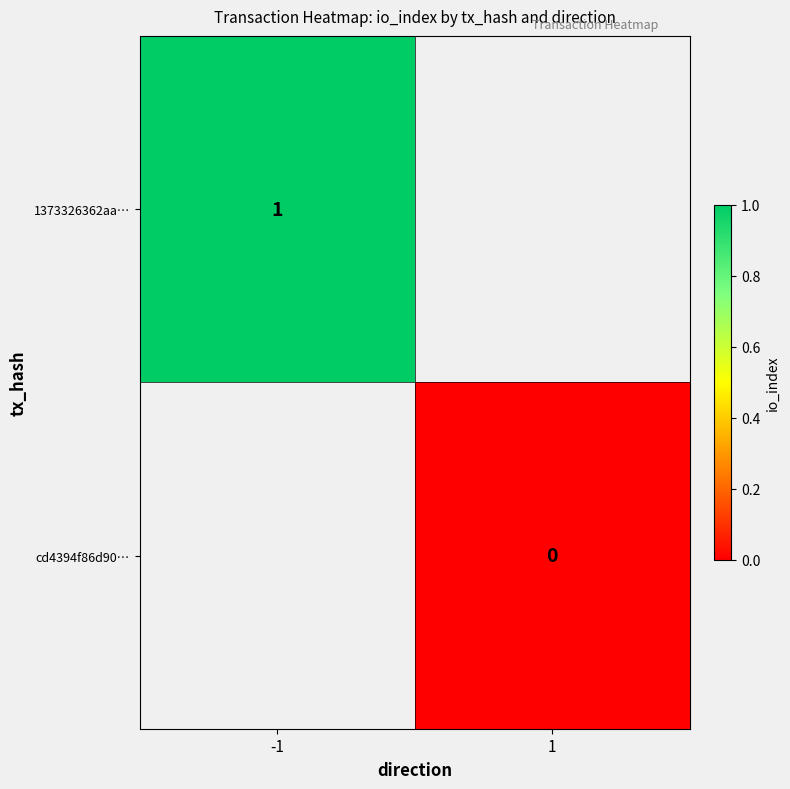

Is the value of cd4394f86d90… at 1 greater than the value of 1373326362aa… at -1?

No